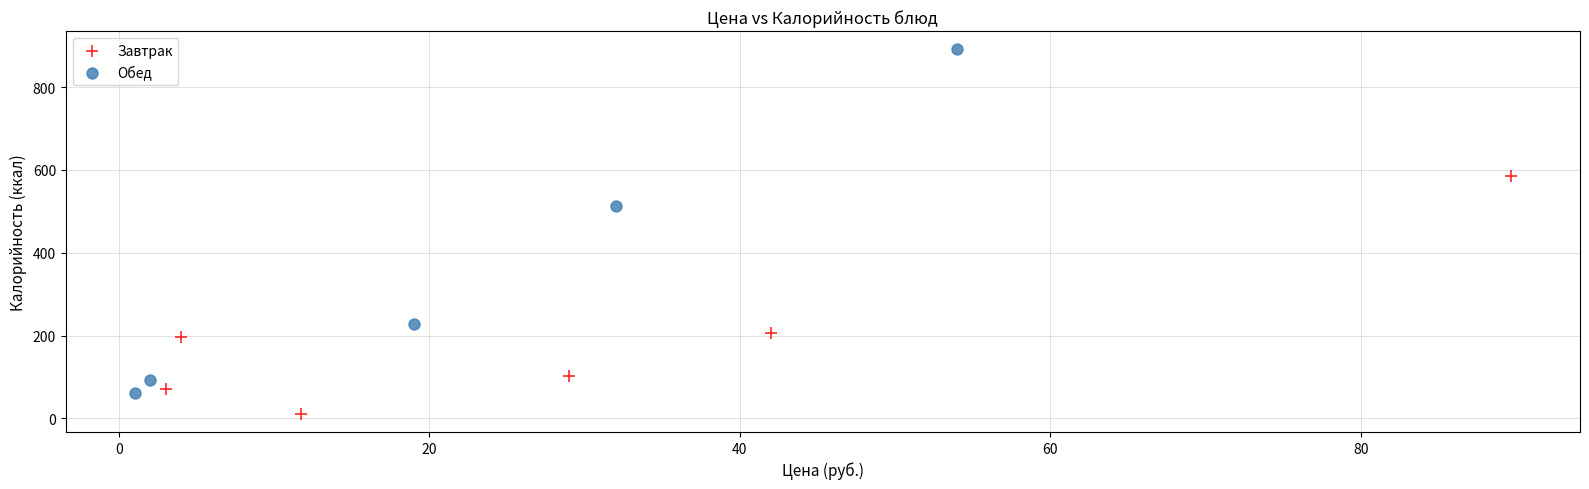

Which series contains the highest Y value?

Обед